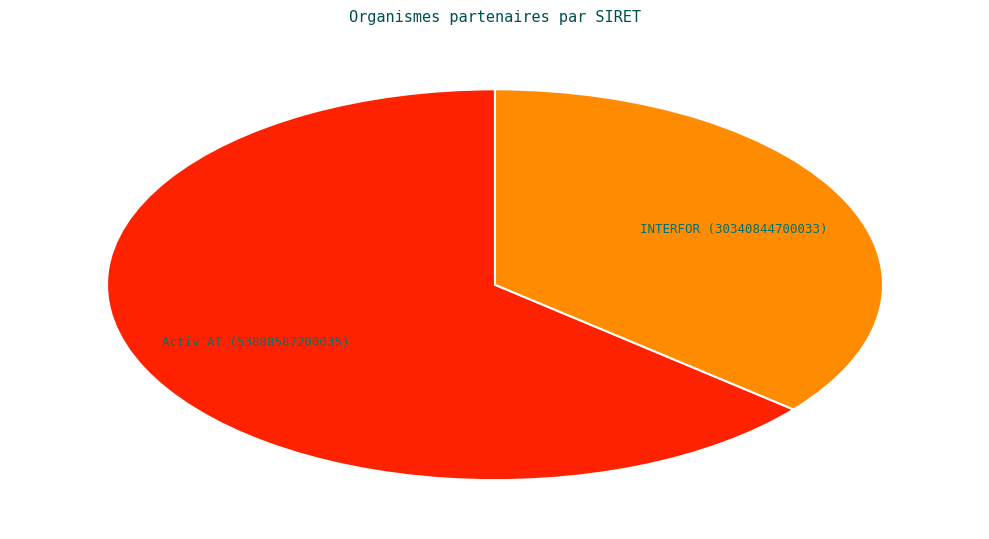

Is there a majority slice in this chart?

Yes